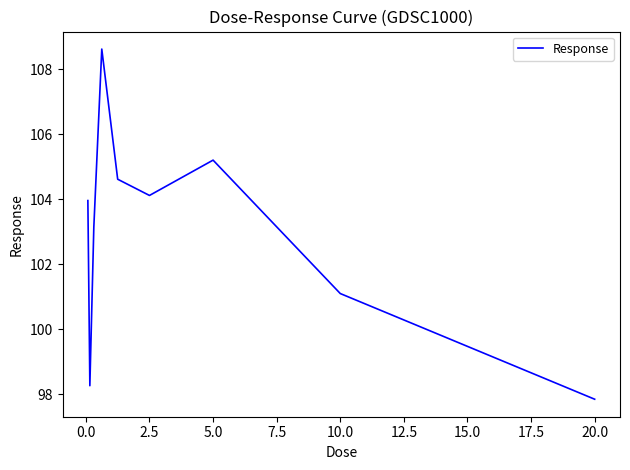

What is the smallest value displayed?

97.9